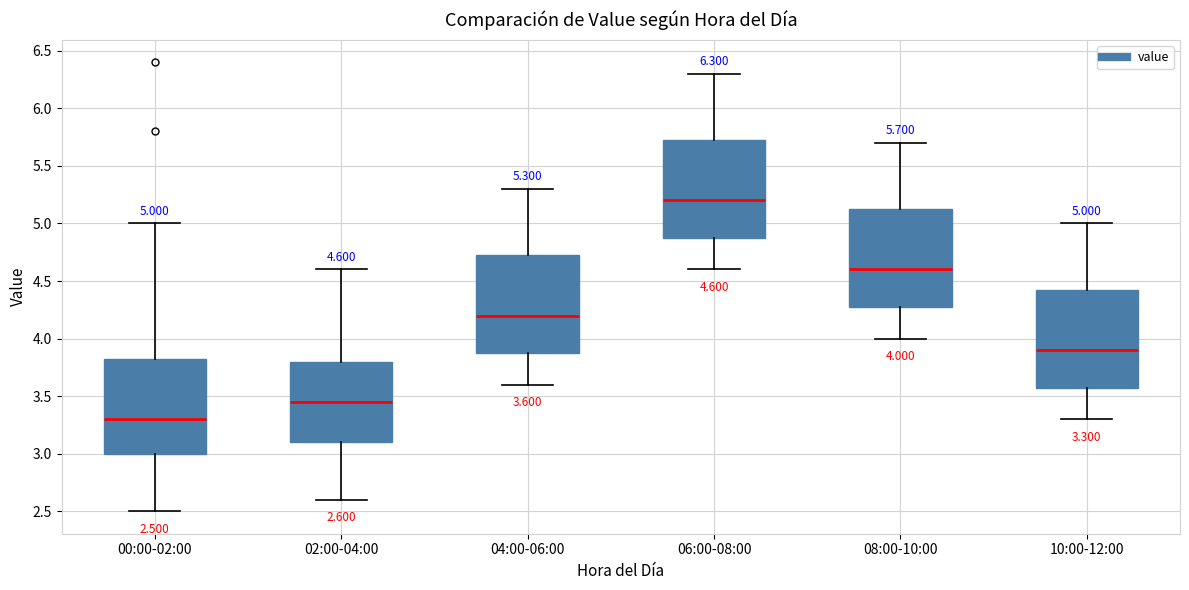

Which box's median line is the highest?

06:00-08:00